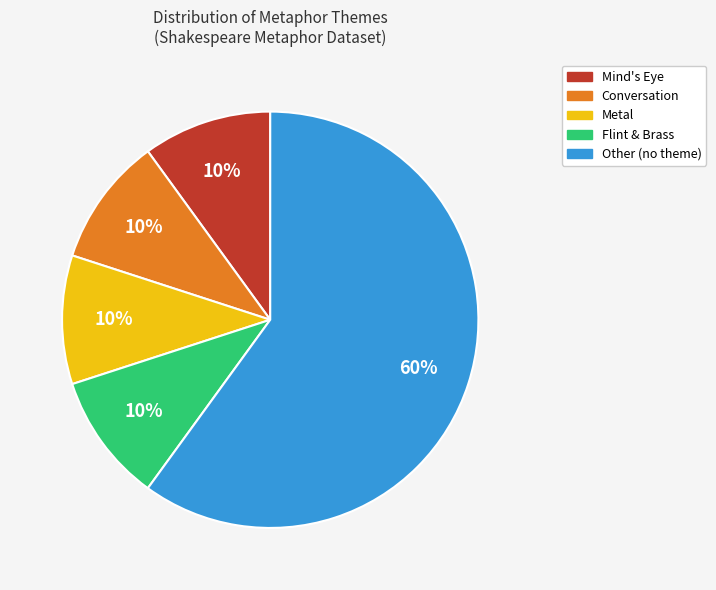

Is Conversation the majority of the pie?

No